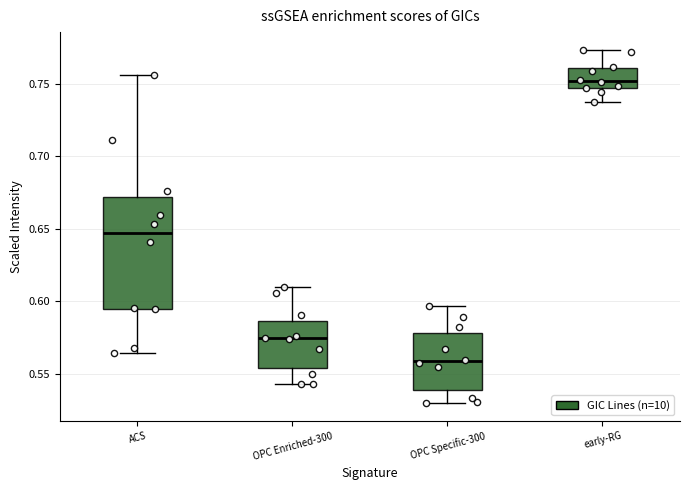

Which box's median line is the lowest?

OPC Specific-300